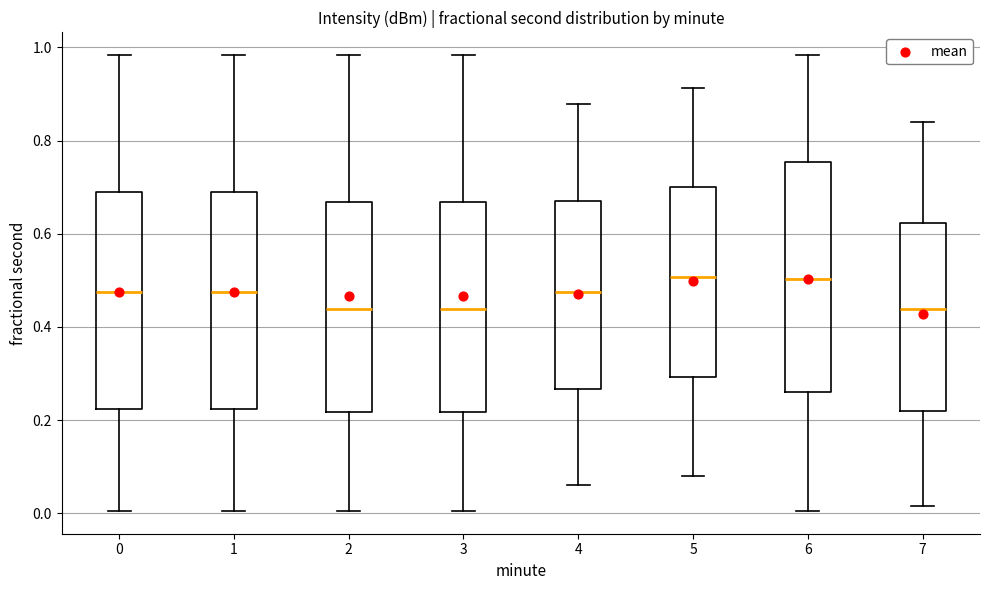

Reading left to right, transcribe this box plot: for each box, give where its median line is, the range the box spans, and where its two whiskers end, as read against the y-axis. The values are not printed on the chart, so give them approximately, as read against the axis.

0: median 0.48, box 0.22 to 0.70, whiskers 0.00 to 0.98
1: median 0.48, box 0.22 to 0.70, whiskers 0.00 to 0.98
2: median 0.44, box 0.22 to 0.66, whiskers 0.00 to 0.98
3: median 0.44, box 0.22 to 0.66, whiskers 0.00 to 0.98
4: median 0.48, box 0.26 to 0.68, whiskers 0.06 to 0.88
5: median 0.50, box 0.30 to 0.70, whiskers 0.08 to 0.92
6: median 0.50, box 0.26 to 0.76, whiskers 0.00 to 0.98
7: median 0.44, box 0.22 to 0.62, whiskers 0.02 to 0.84